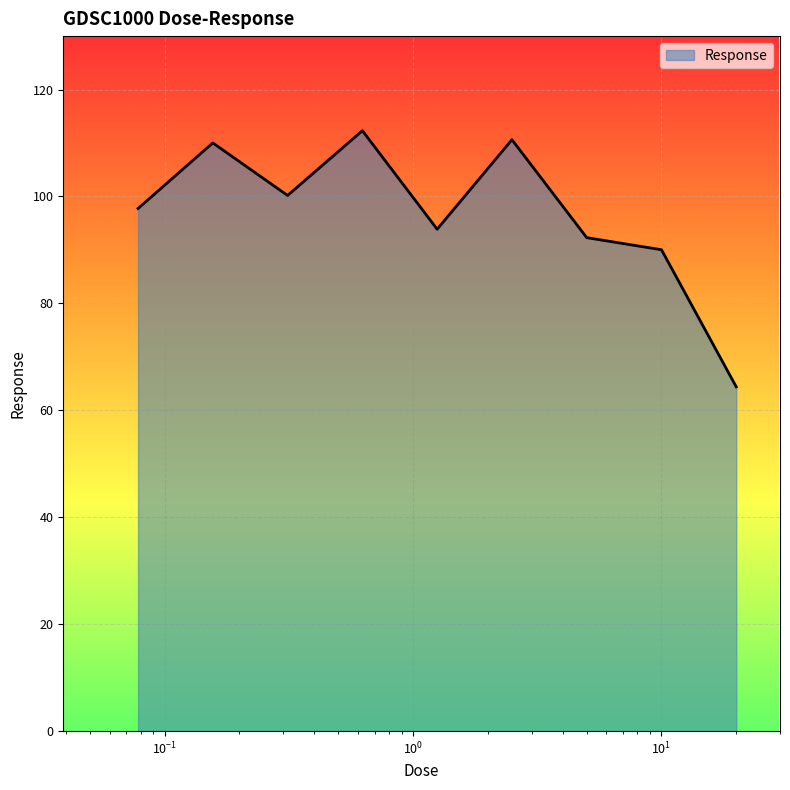

What is the difference between the maximum and minimum values?

47.9